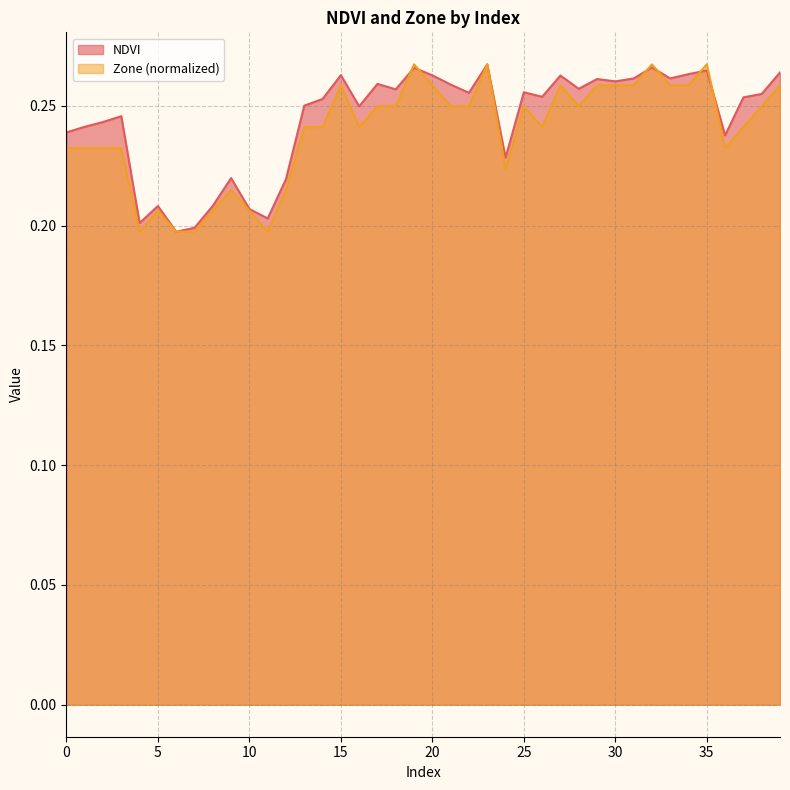

Reading right to left, what are all the values shown in this chart?

NDVI: 0.3	0.3	0.3	0.2	0.3	0.3	0.3	0.3	0.3	0.3	0.3	0.3	0.3	0.3	0.3	0.2	0.3	0.3	0.3	0.3	0.3	0.3	0.3	0.2	0.3	0.3	0.3	0.2	0.2	0.2	0.2	0.2	0.2	0.2	0.2	0.2	0.2	0.2	0.2	0.2
Zone: 0.3	0.2	0.2	0.2	0.3	0.3	0.3	0.3	0.3	0.3	0.3	0.2	0.3	0.2	0.2	0.2	0.3	0.2	0.2	0.3	0.3	0.2	0.2	0.2	0.3	0.2	0.2	0.2	0.2	0.2	0.2	0.2	0.2	0.2	0.2	0.2	0.2	0.2	0.2	0.2